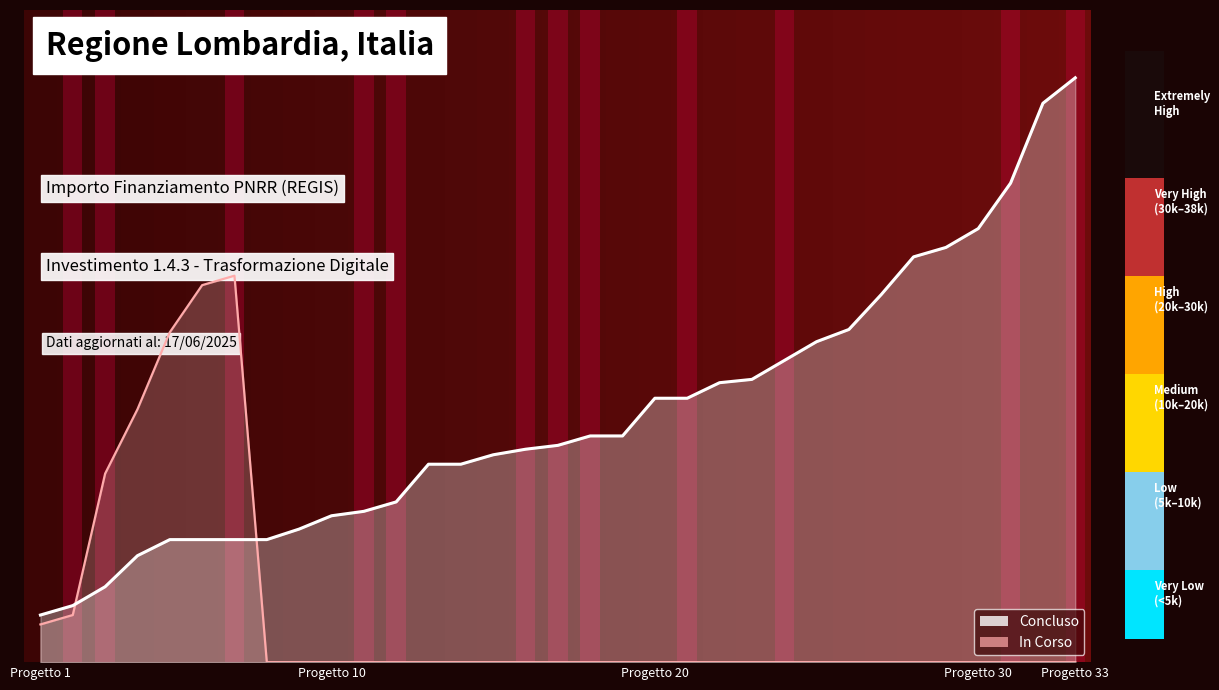

Does the chart have visible grid lines?

No